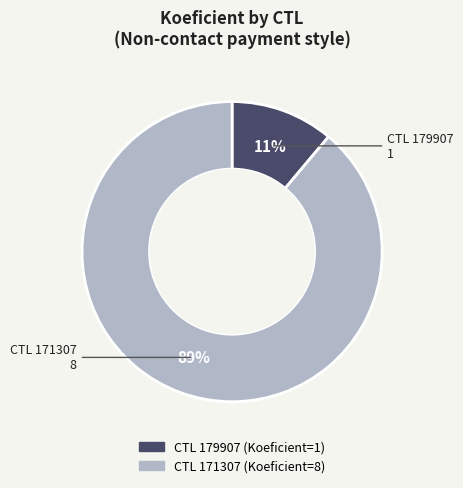

To the nearest percent, what is the average slice percentage?

50%